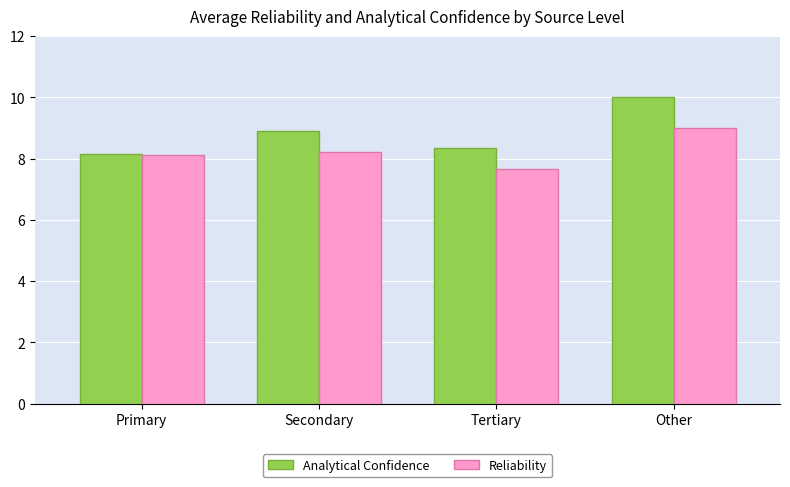

What are all the series names shown in the legend?

Analytical Confidence, Reliability